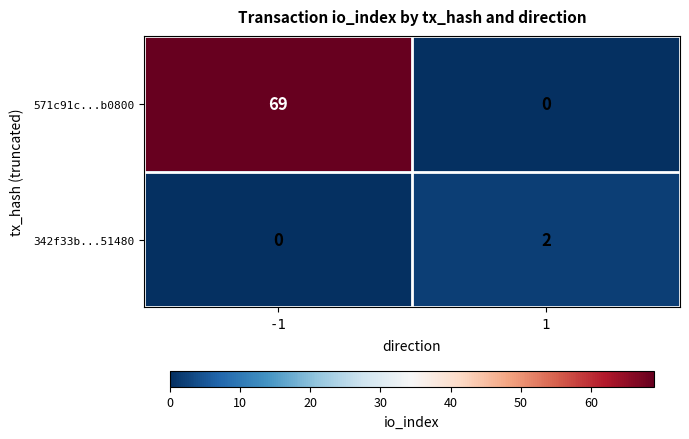

What is the difference between the maximum and minimum values in the 571c91c...b0800 series?

69